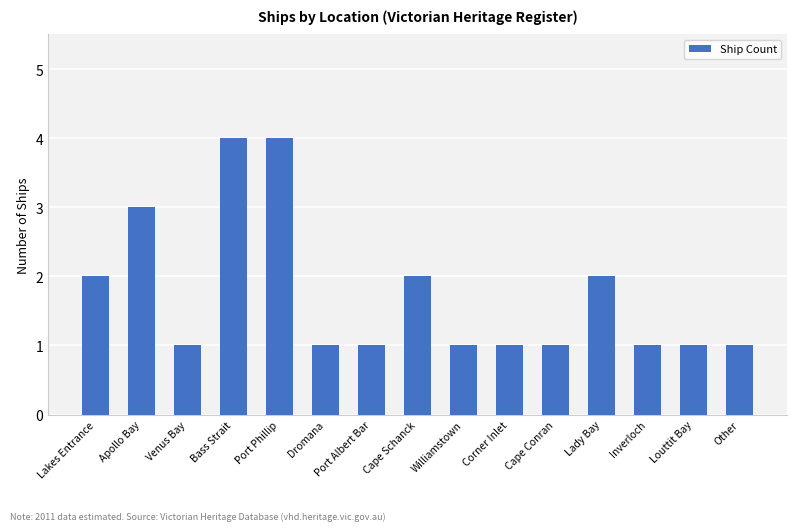

What is the greatest value displayed?

4